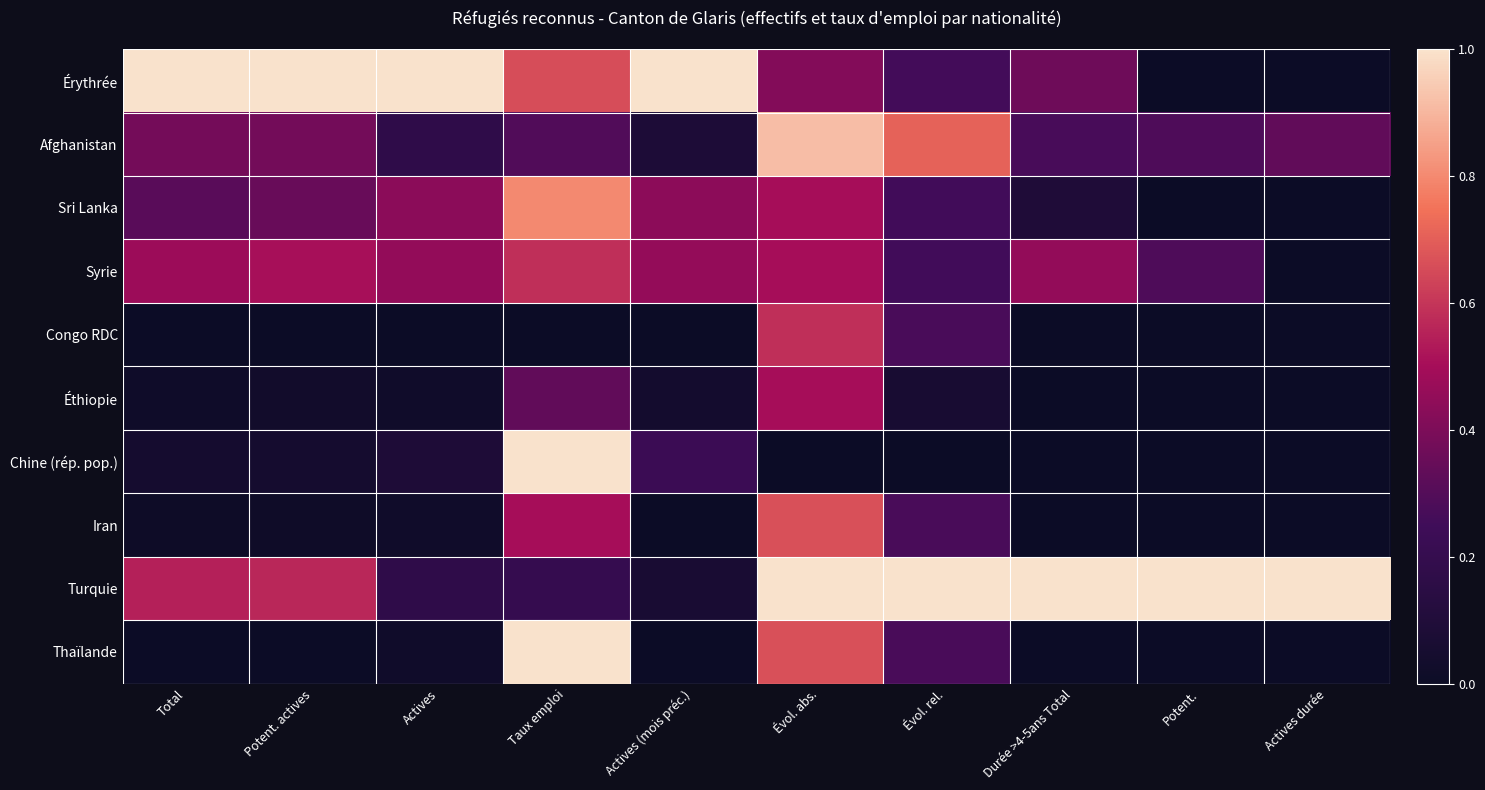

At Total, list the series in order from smallest to largest.

Congo RDC, Thaïlande, Iran, Éthiopie, Chine (rép. pop.), Sri Lanka, Afghanistan, Syrie, Turquie, Érythrée